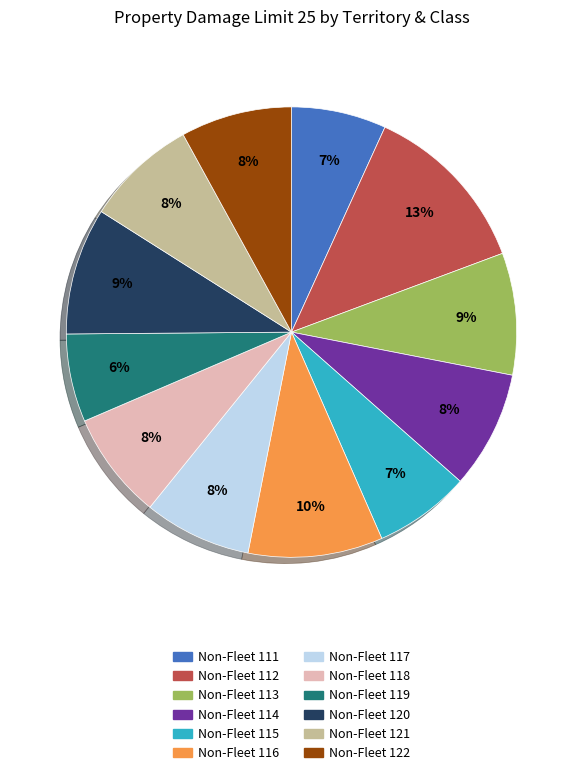

To the nearest percent, what portion does Non-Fleet 120 represent?

9%